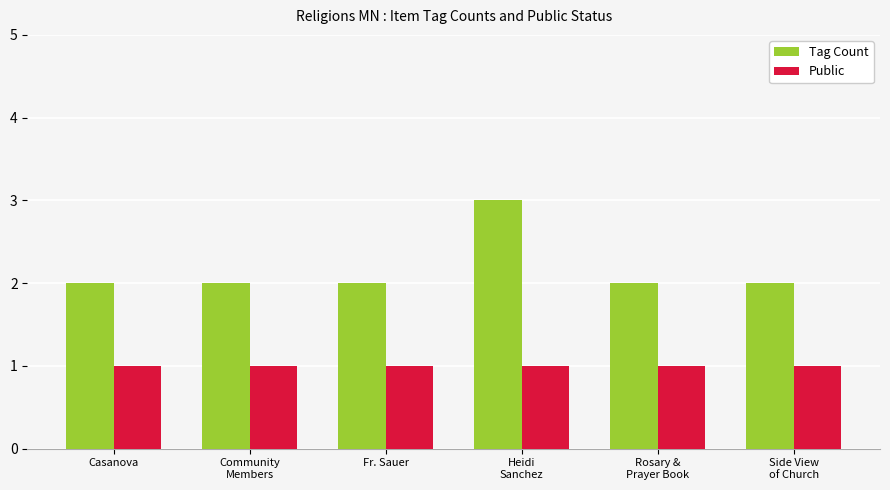

The value of Public at Fr. Sauer is 1. True or false?

True